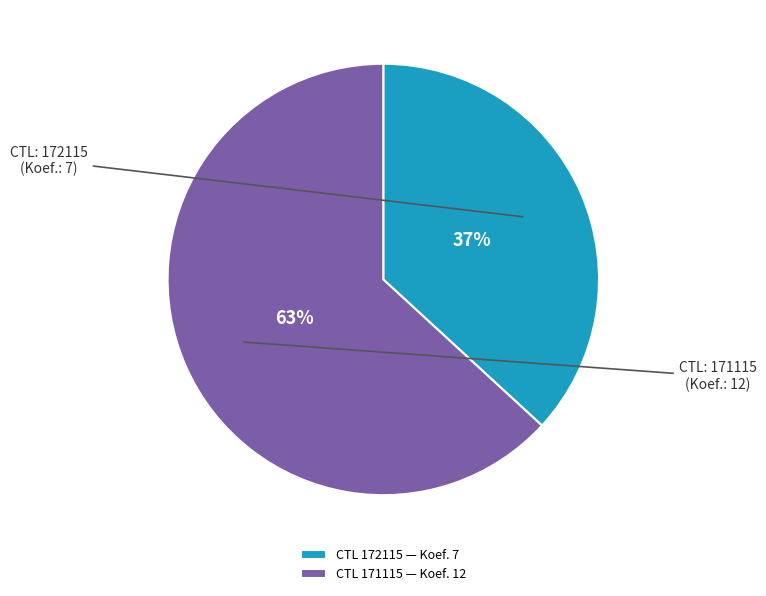

To the nearest percent, what is the combined percentage of CTL 171115 — Koef. 12 and CTL 172115 — Koef. 7?

100%